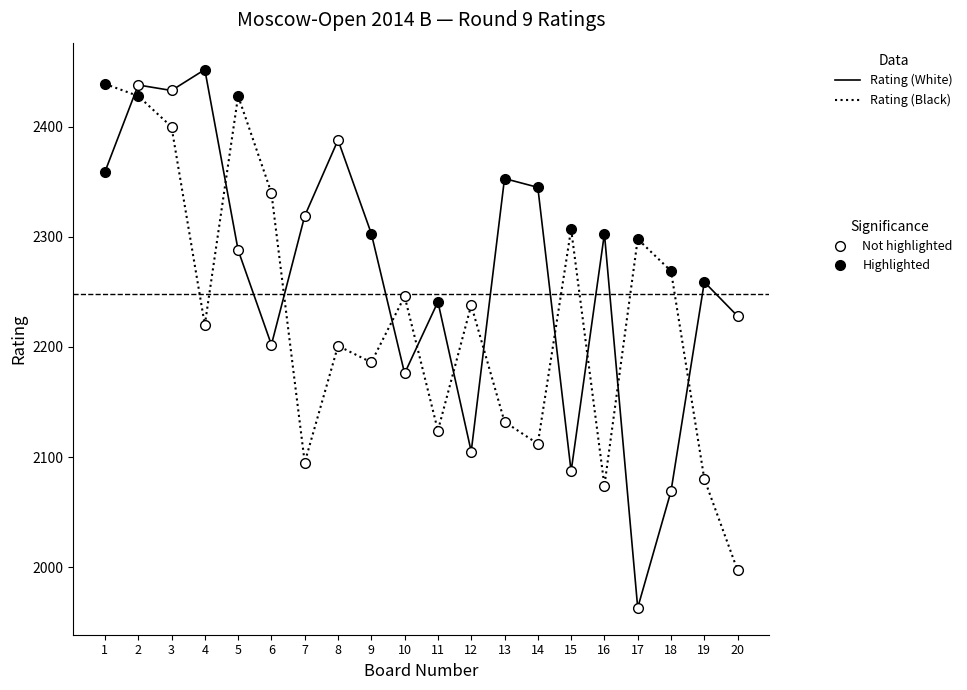

What is the spread (max minus min) of values at 20?

231